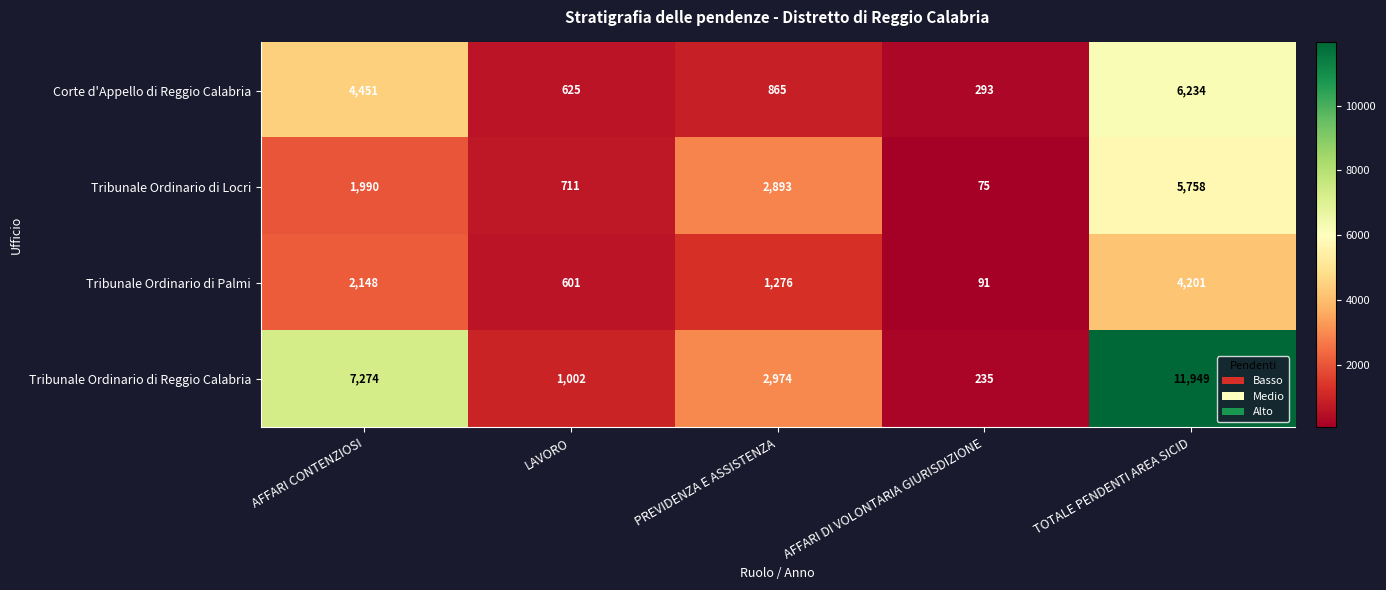

At which category does the chart reach its minimum across all series?

AFFARI DI VOLONTARIA GIURISDIZIONE